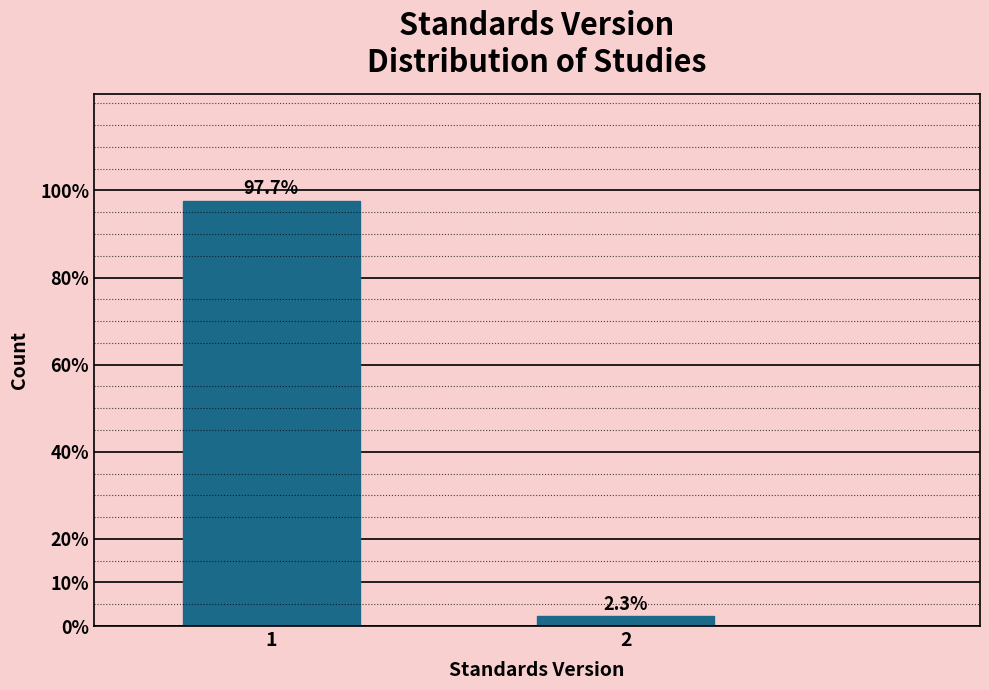

Reading right to left, list all the values displayed in this chart.

2=2.3	1=97.7